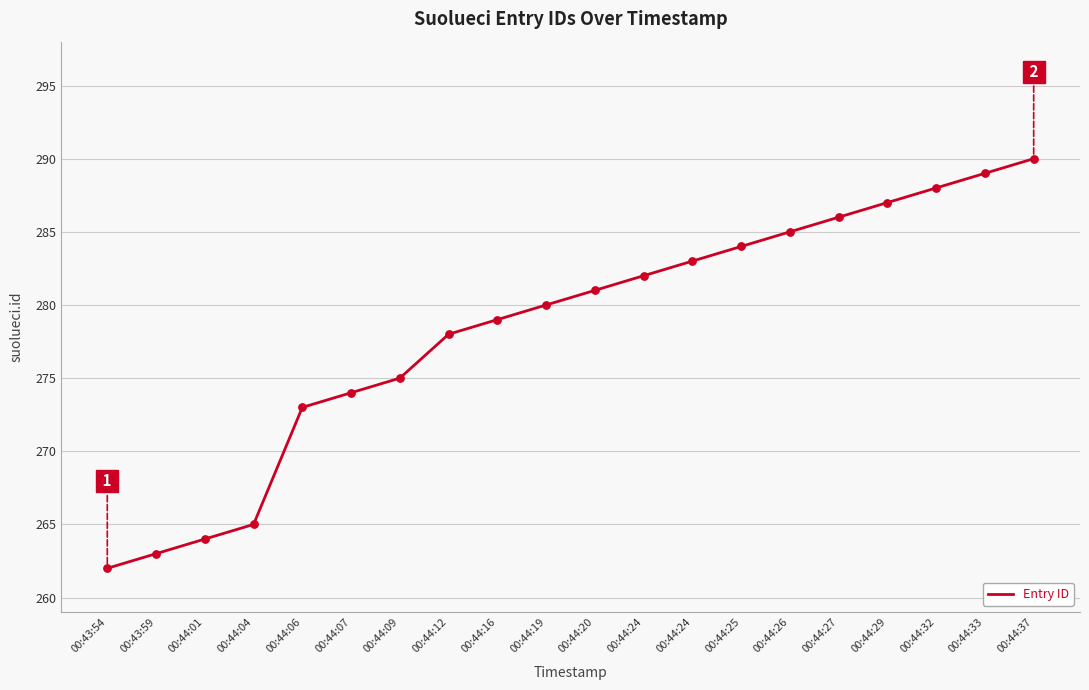

What is the change in value from 00:44:12 to 00:44:37?

+12